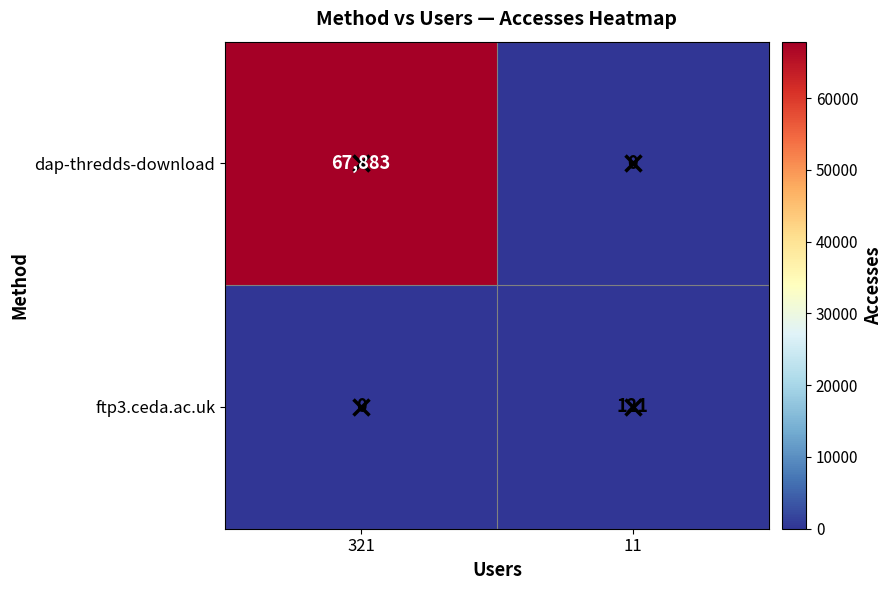

Rank the series at 11 from highest to lowest value.

ftp3.ceda.ac.uk, dap-thredds-download